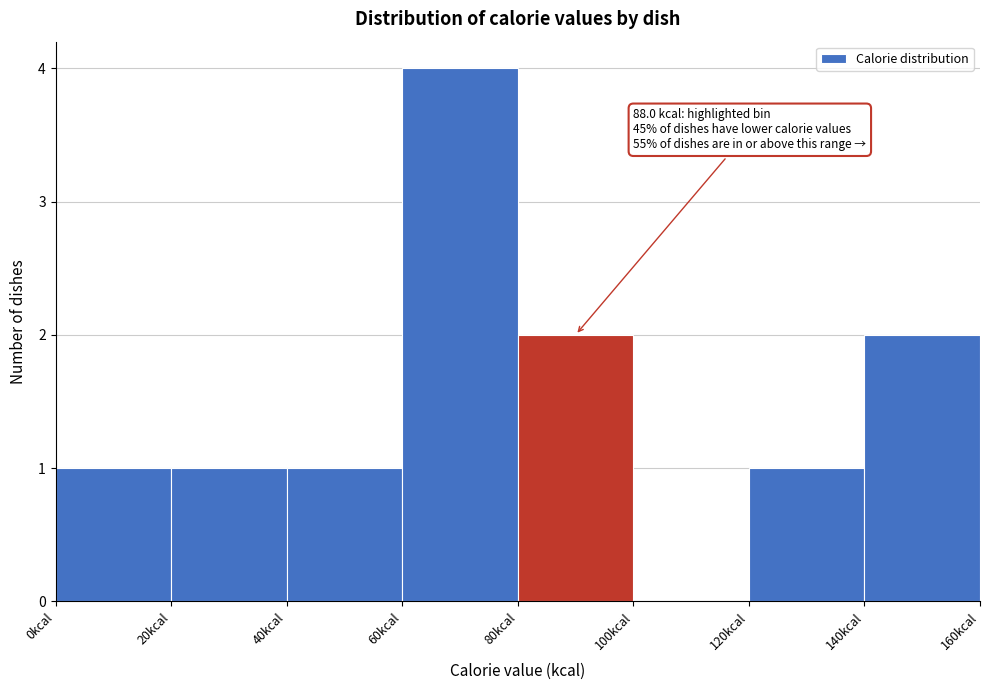

Over which range of the x-axis is the bar tallest?

60 to 80